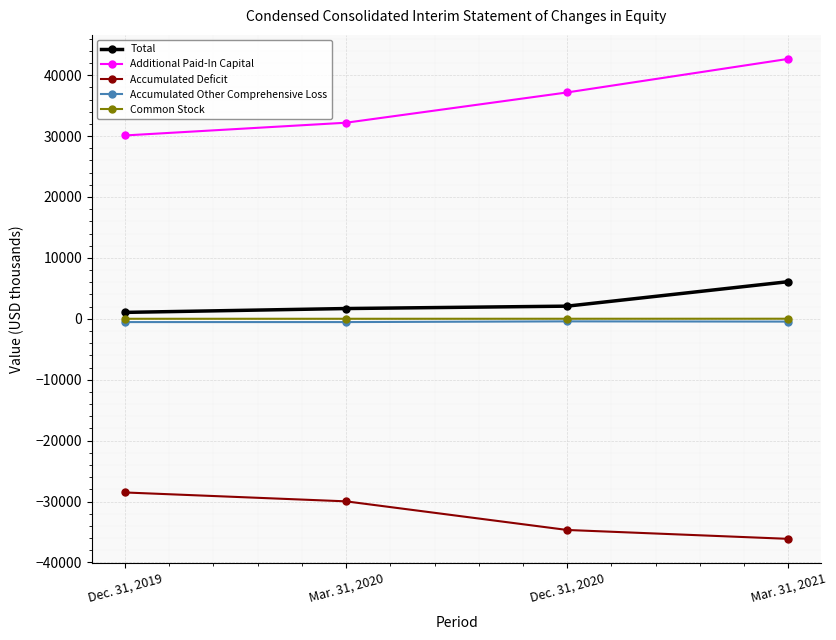

True or false: Additional Paid-In Capital has a value of 26833 at Mar. 31, 2021.

False